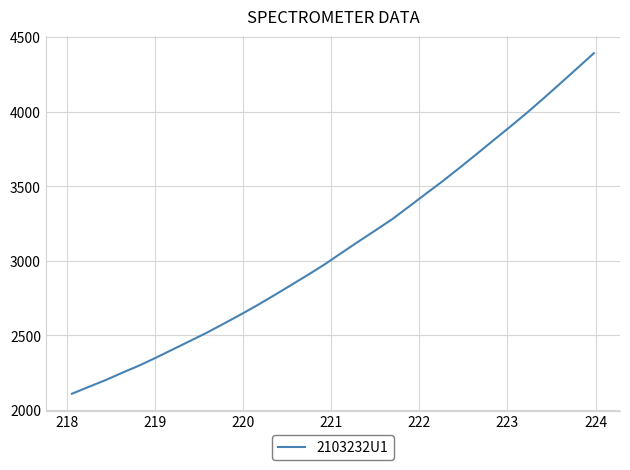

What is the difference between the maximum and minimum values?

2283.9